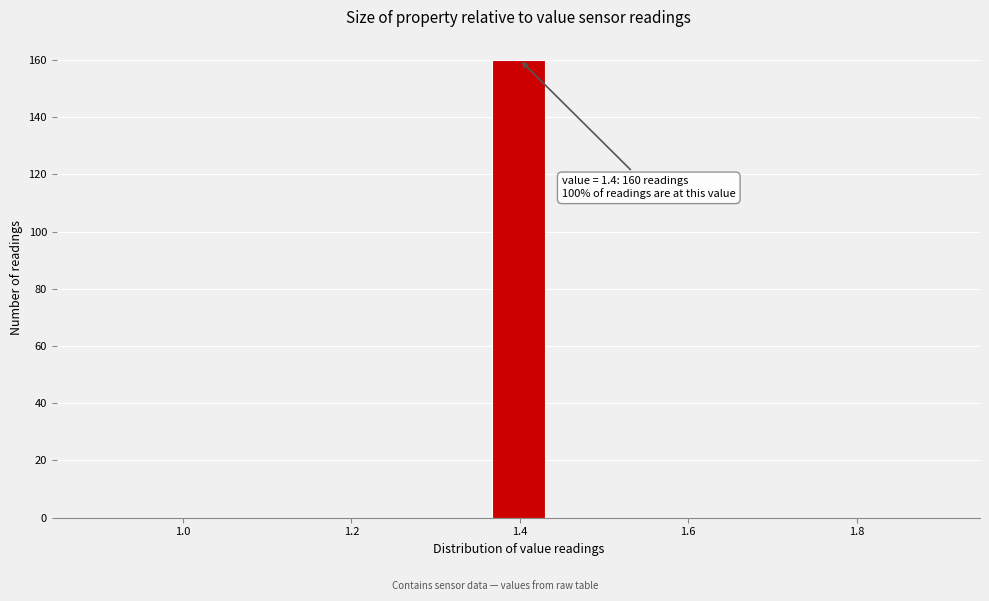

Read against the x-axis, roughly where is the centre of the tallest bar?

1.40